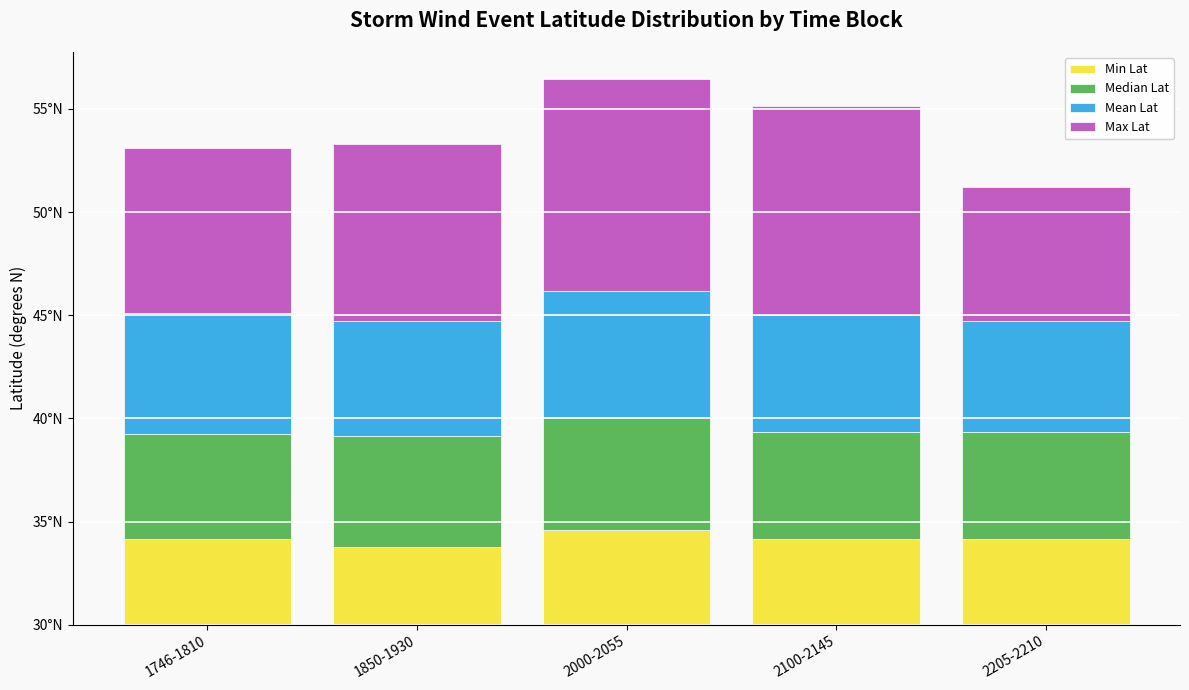

Does the chart contain stacked bars?

Yes